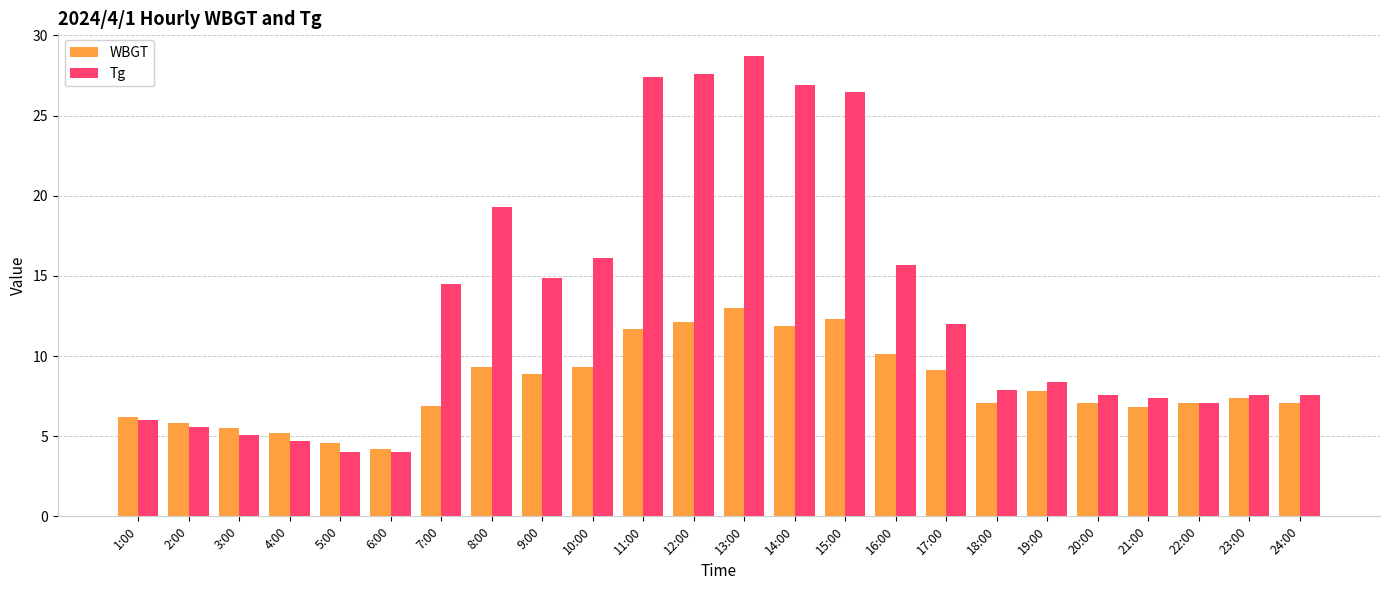

What is the difference between the maximum and minimum values in the WBGT series?

8.8